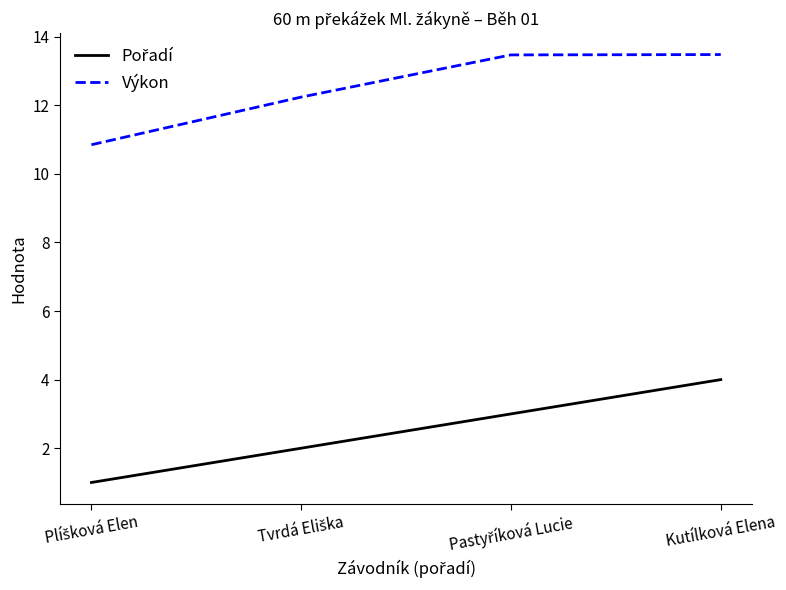

Is this an area chart (filled region under the line)?

No